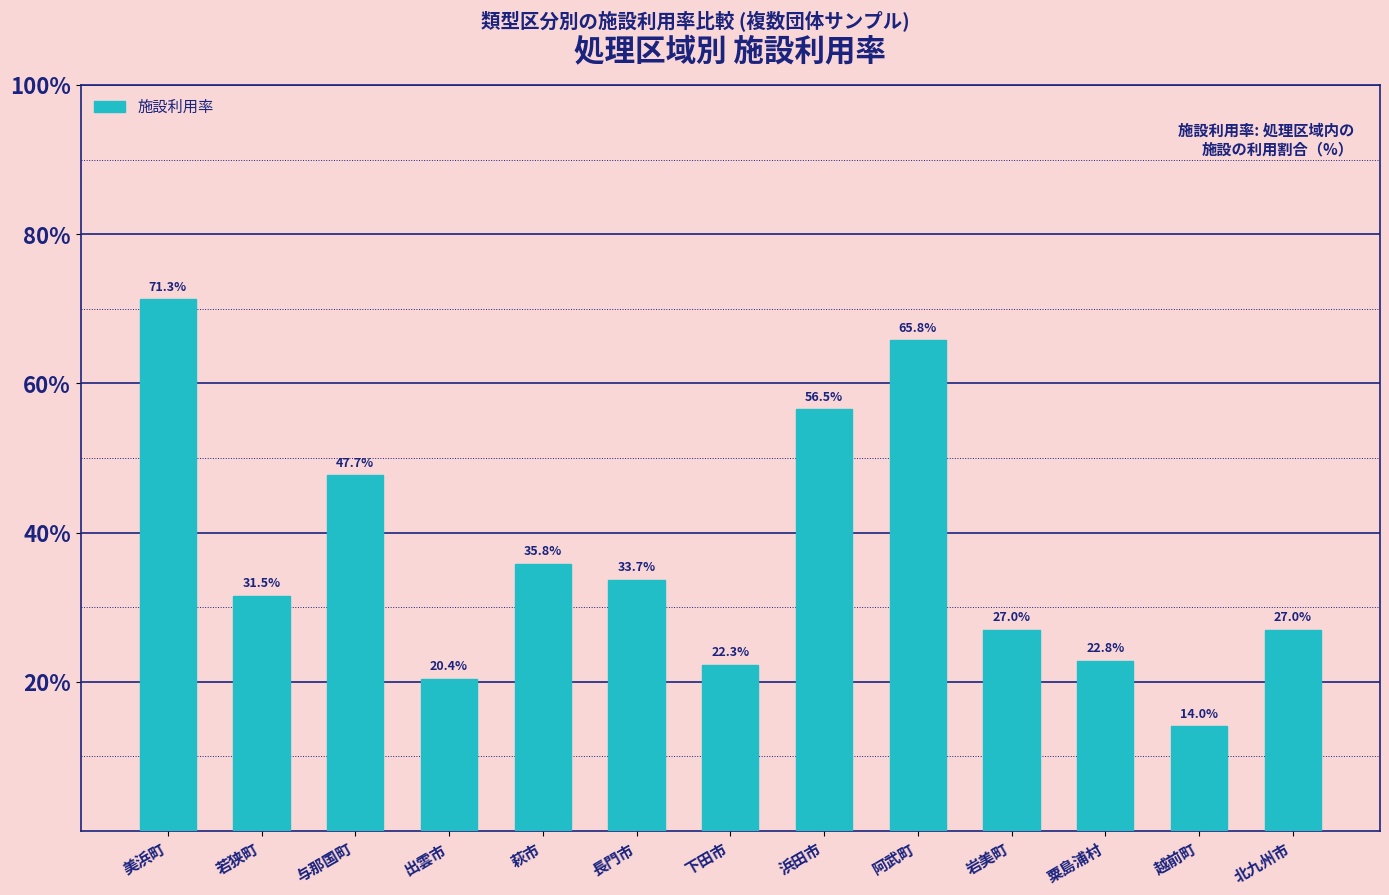

Reading left to right, transcribe all the data shown in this chart.

美浜町=71.3	若狭町=31.5	与那国町=47.7	出雲市=20.4	萩市=35.8	長門市=33.7	下田市=22.3	浜田市=56.5	阿武町=65.8	岩美町=27.0	粟島浦村=22.8	越前町=14.0	北九州市=27.0